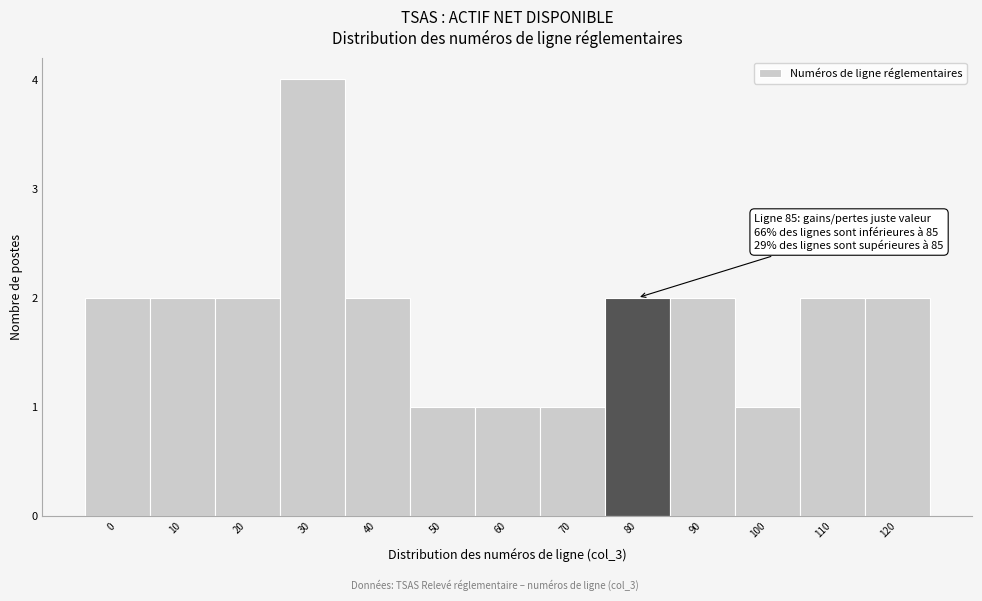

Reading left to right, extract all data points from this chart.

2	2	2	4	2	1	1	1	2	2	1	2	2